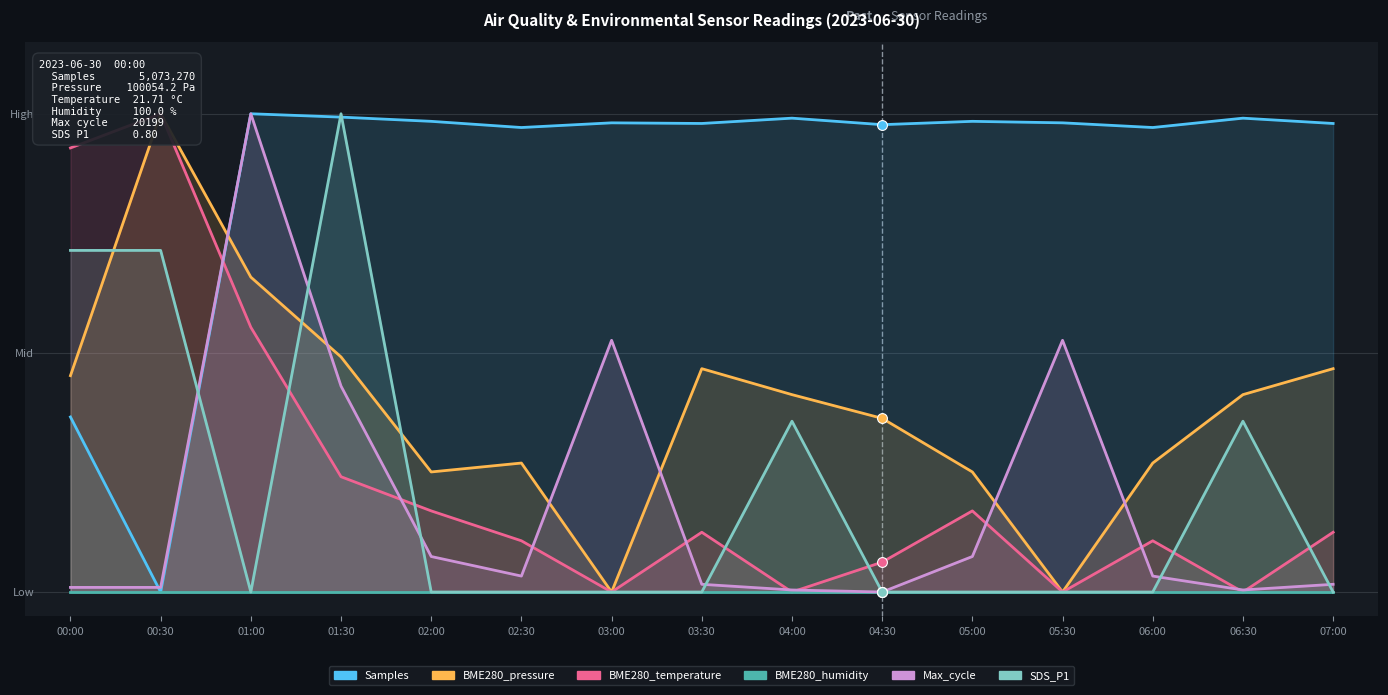

At how many categories does at least one series exceed 0?

15